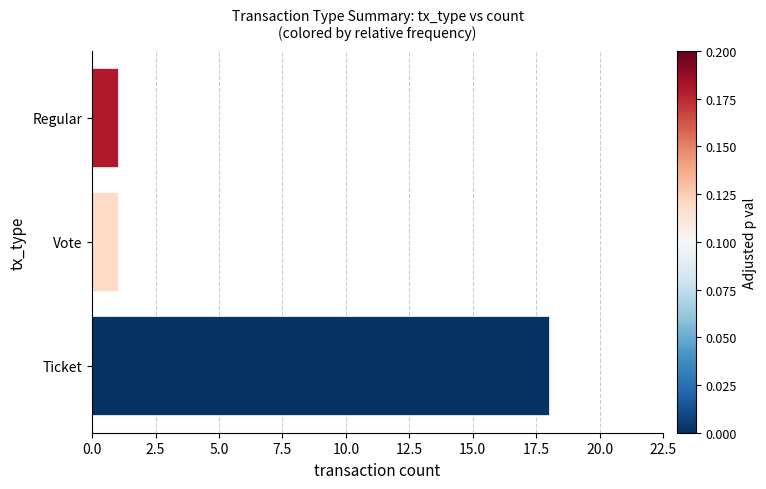

Reading top to bottom, transcribe all the data shown in this chart.

1	1	18